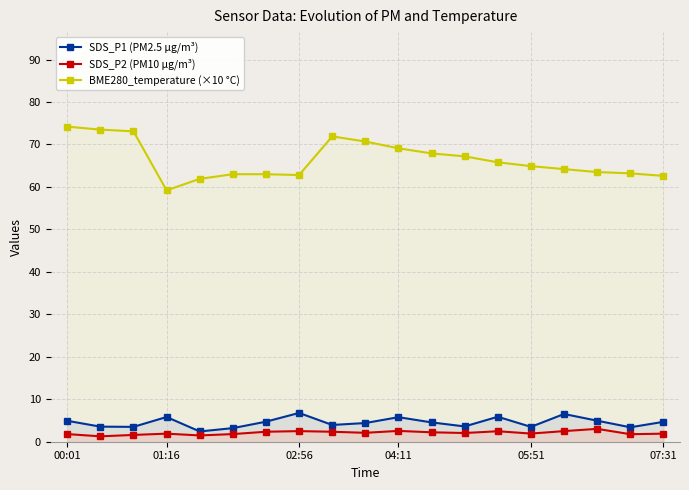

What are all the series names shown in the legend?

SDS_P1 (PM2.5 µg/m³), SDS_P2 (PM10 µg/m³), BME280_temperature (×10 °C)